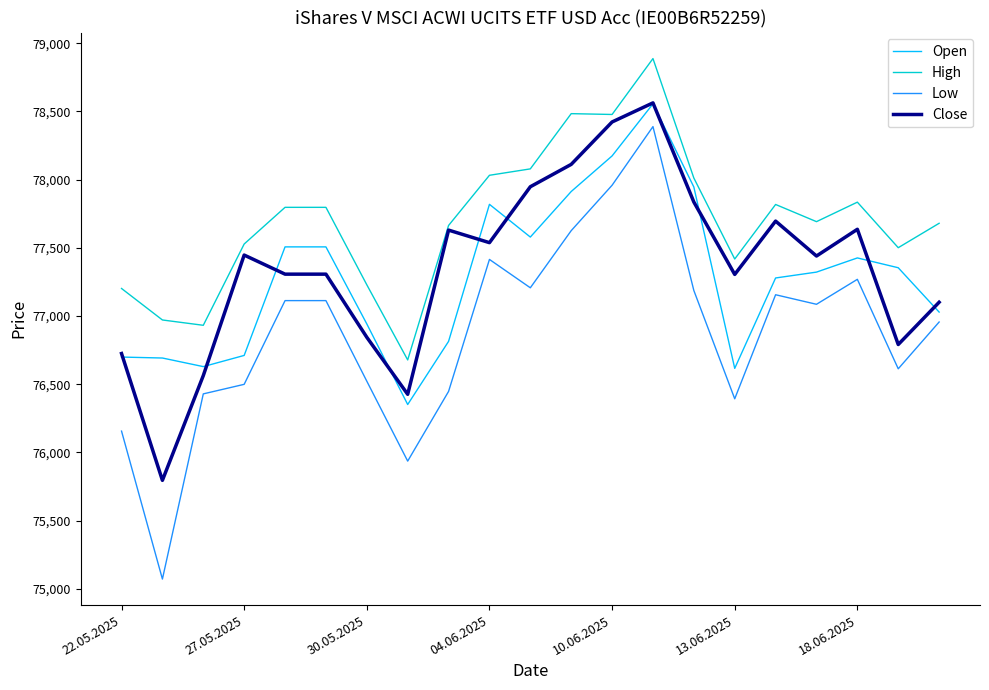

True or false: Open and Low cross at least once.

False